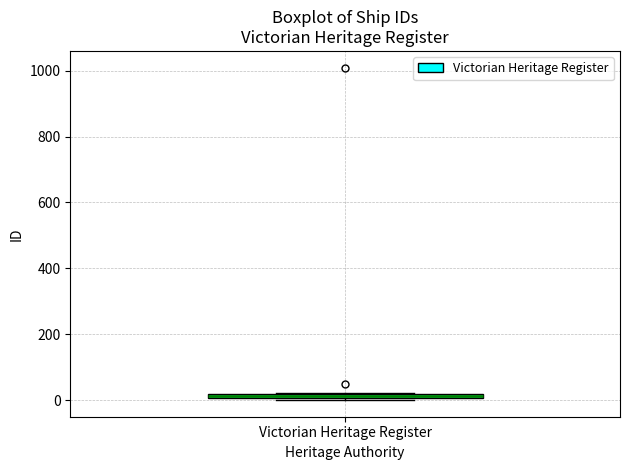

Where is the lower edge of the box for Victorian Heritage Register on the y-axis? The values are not printed on the chart, so give them approximately, as read against the axis.

0